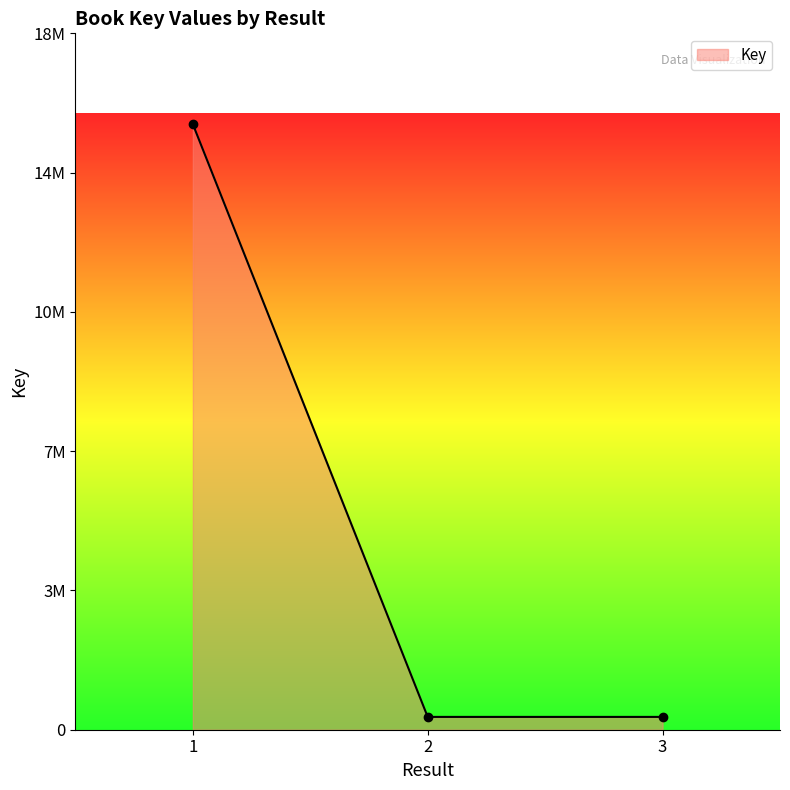

Is this an area chart (filled region under the line)?

Yes